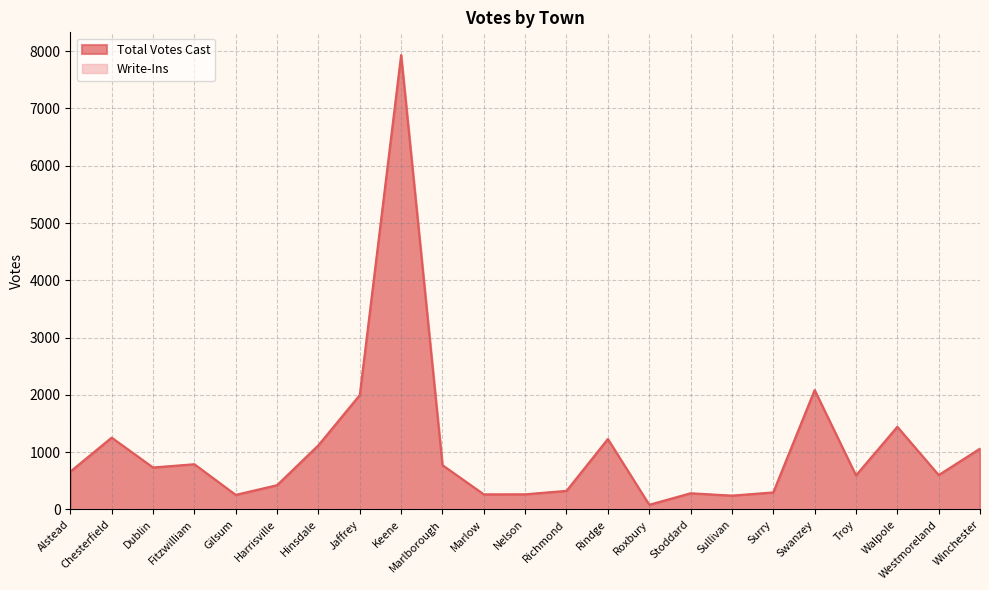

What is the difference between the values at Winchester and Sullivan?

820